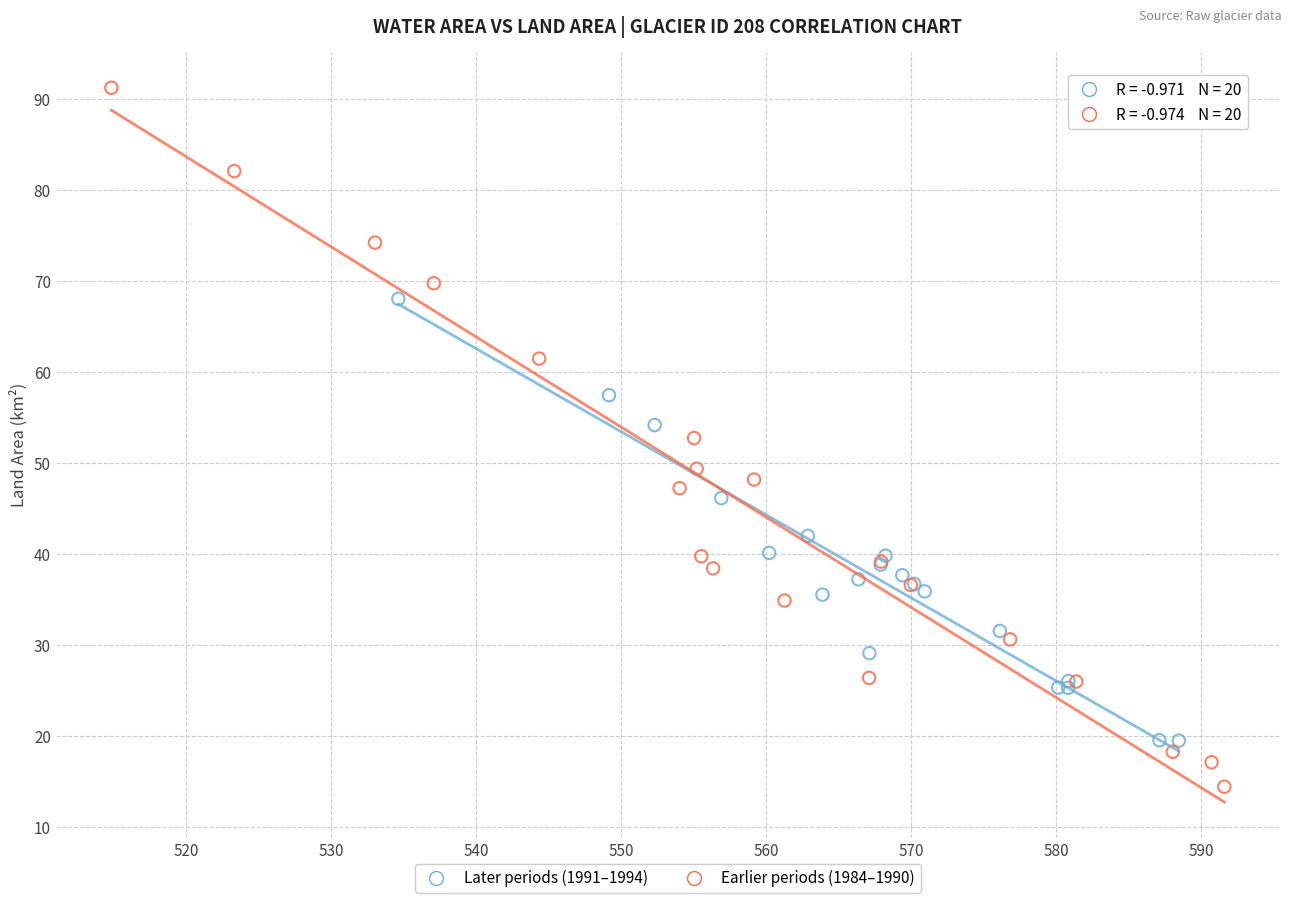

Which series has the largest Y range (max minus min)?

Earlier periods (1984–1990)